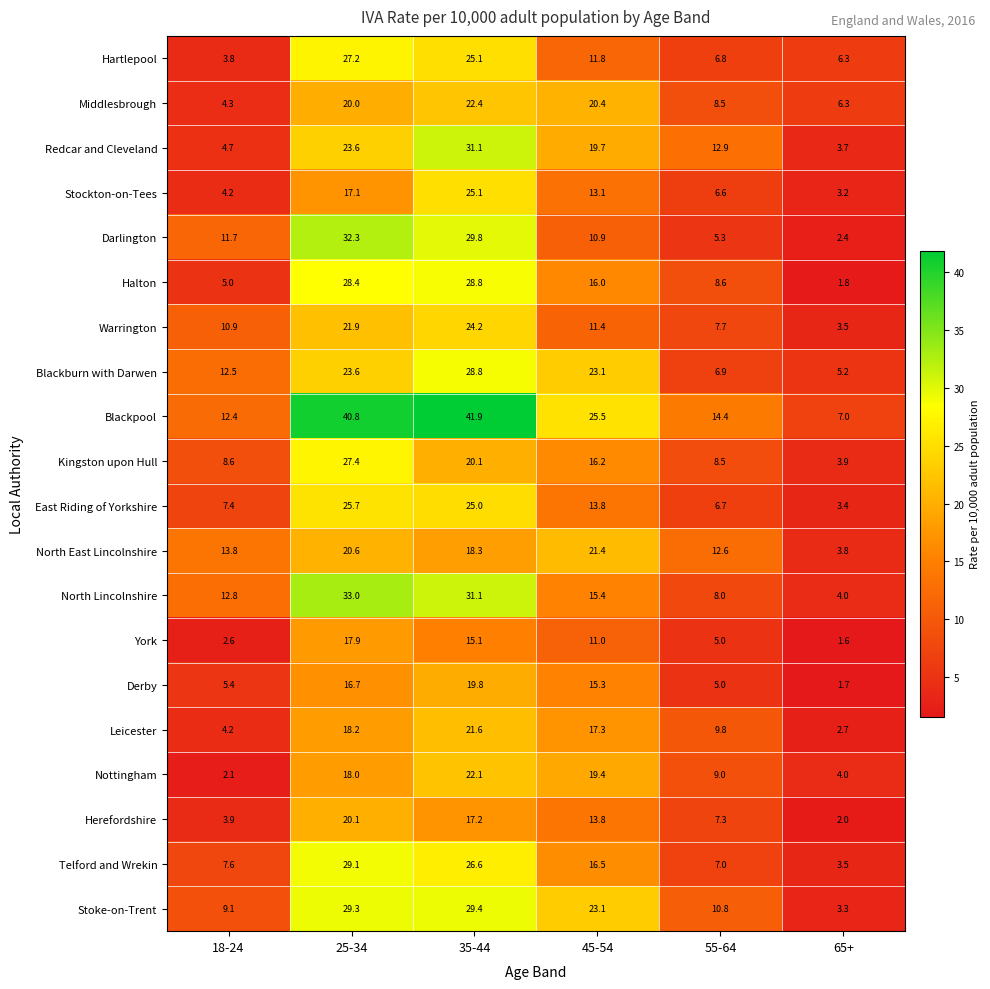

Where is Blackburn with Darwen nearest to the value 17?

18-24